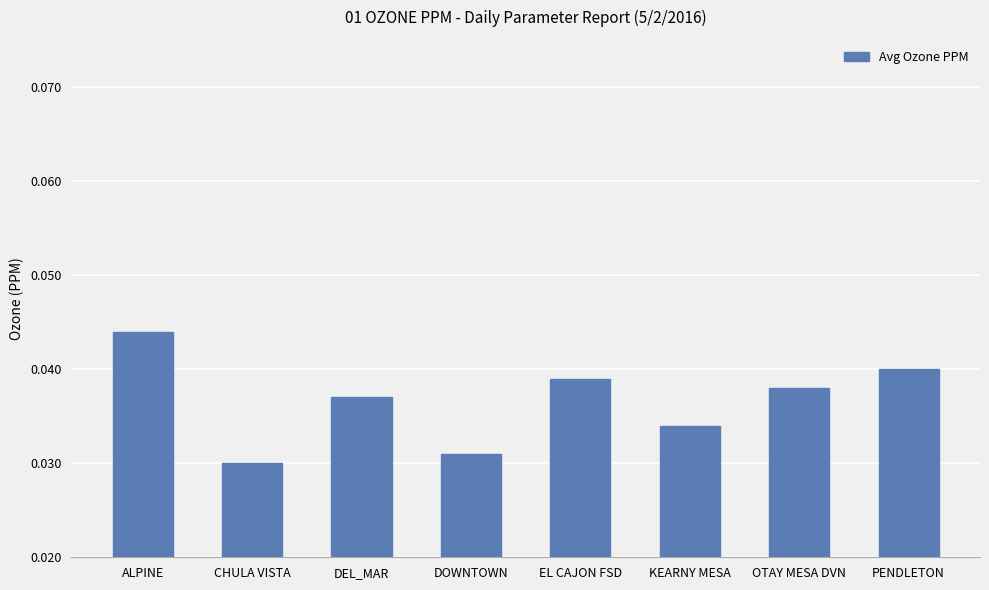

True or false: the data shows 0.1 at ALPINE.

False